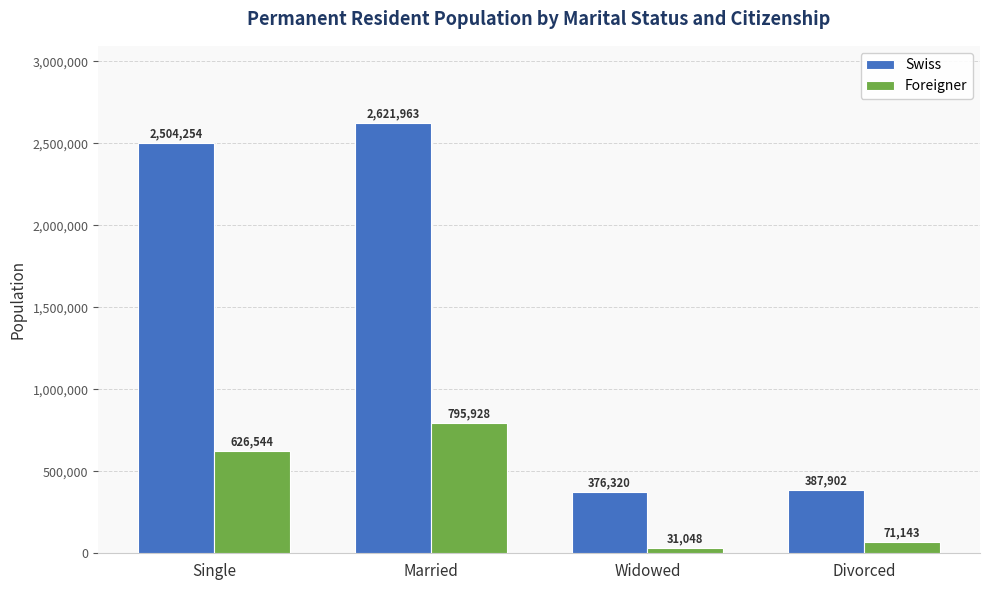

At how many categories does at least one series exceed 823397?

2